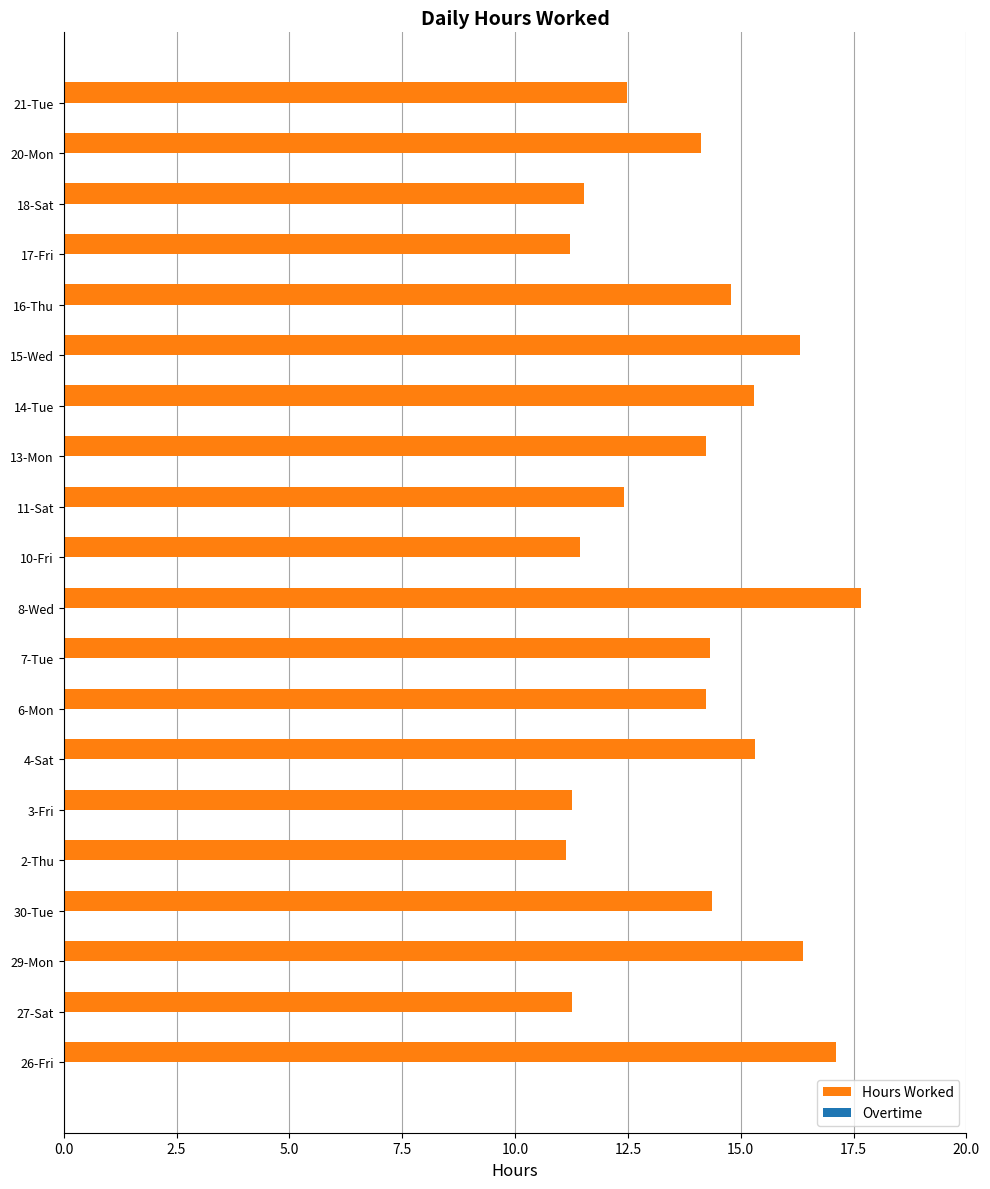

What is the average value?

13.8